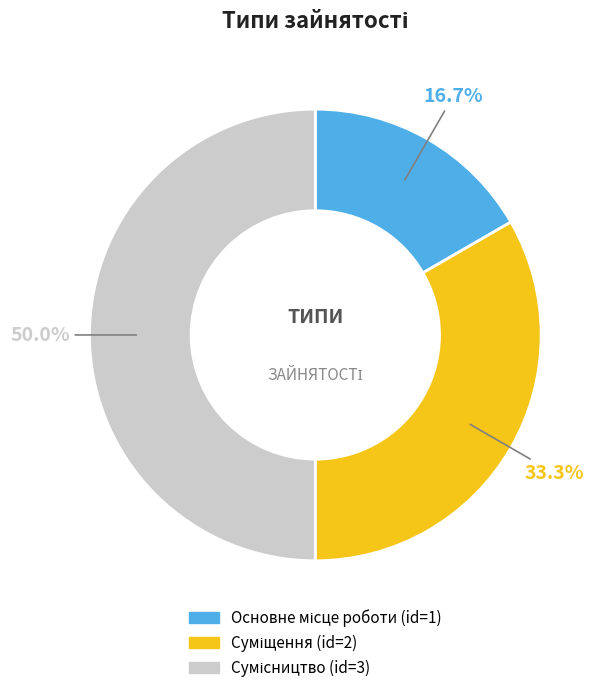

How many slices are in this pie chart?

3